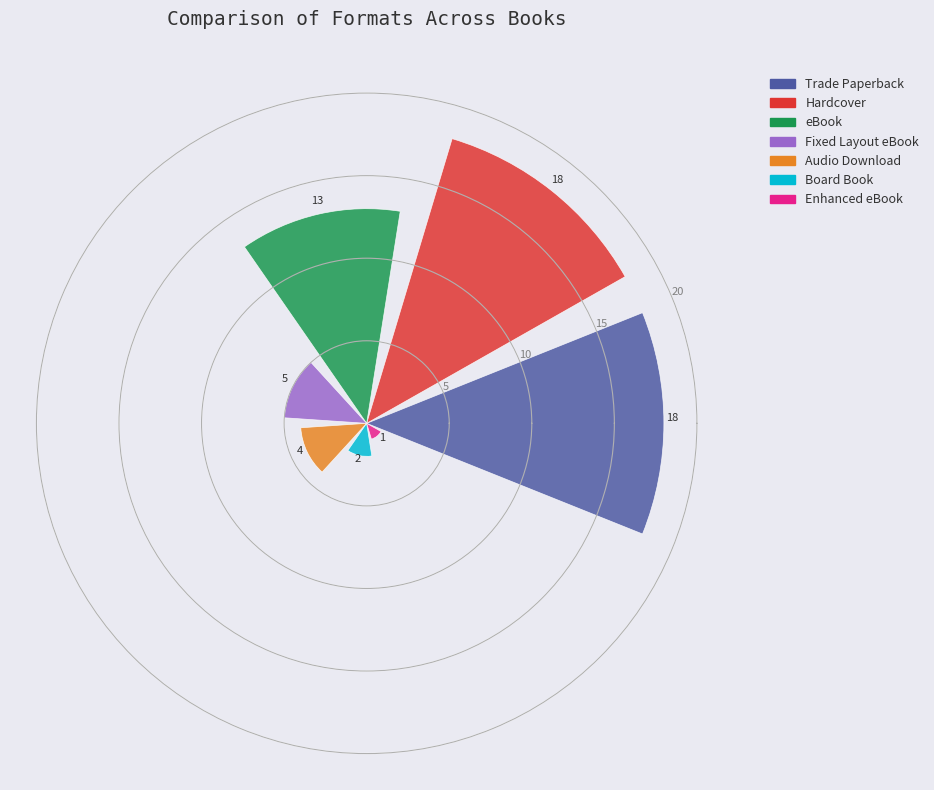

What is the greatest value displayed?

18